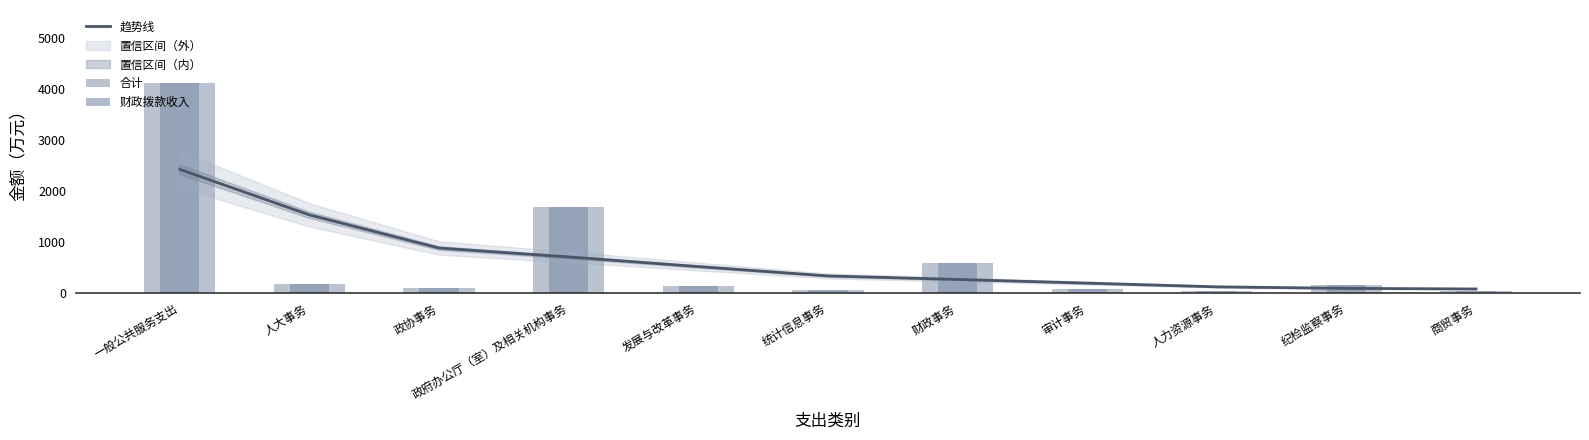

What is the label of the 1st bar from the right?

商贸事务